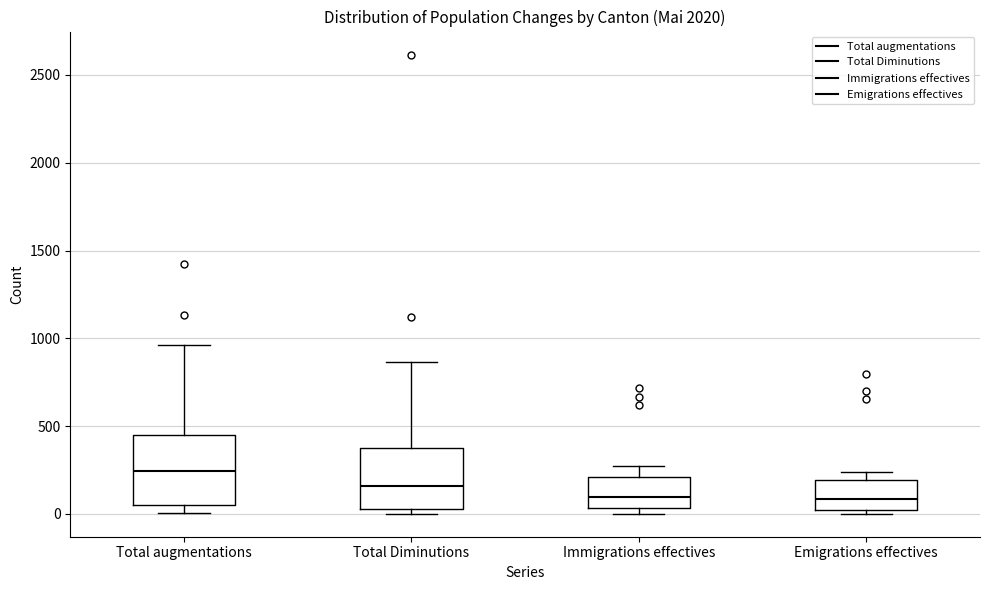

Reading left to right, transcribe this box plot: for each box, give where its median line is, the range the box spans, and where its two whiskers end, as read against the y-axis. The values are not printed on the chart, so give them approximately, as read against the axis.

Total augmentations: median 250, box 50 to 450, whiskers 0 to 950
Total Diminutions: median 150, box 50 to 350, whiskers 0 to 850
Immigrations effectives: median 100, box 50 to 200, whiskers 0 to 250
Emigrations effectives: median 100, box 0 to 200, whiskers 0 (just below the box's lower edge) to 250